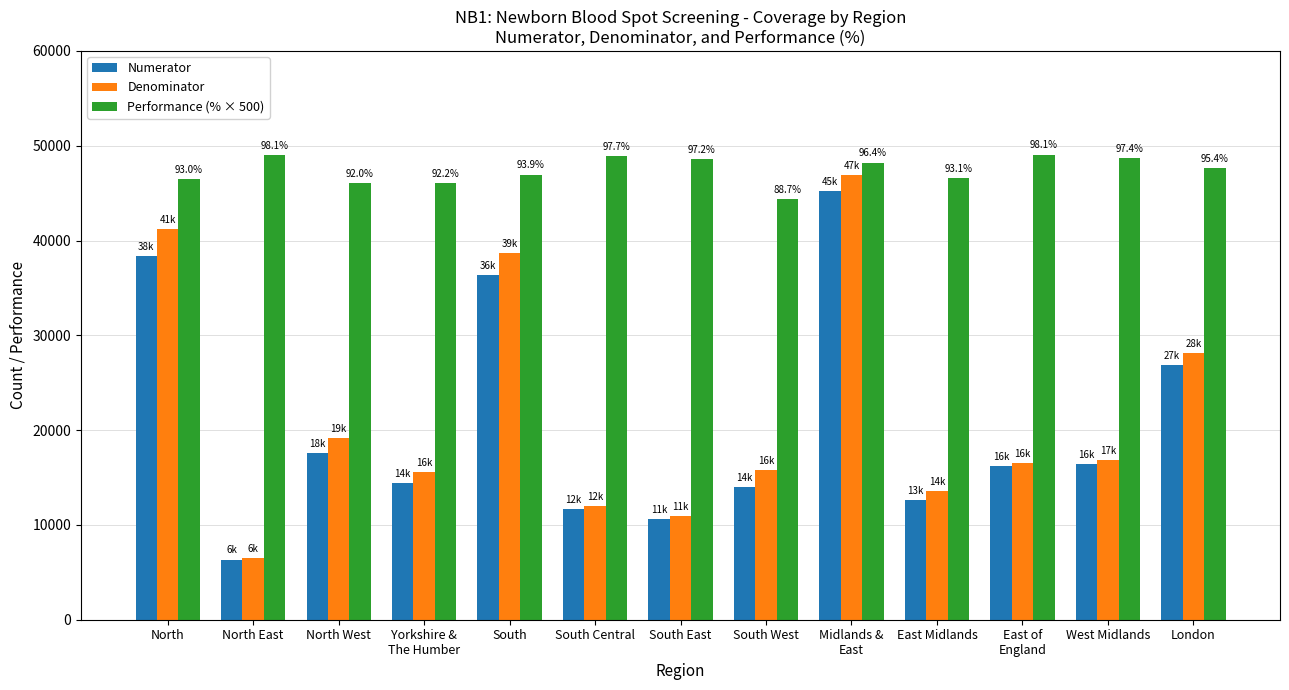

At which category does the chart reach its minimum across all series?

North East